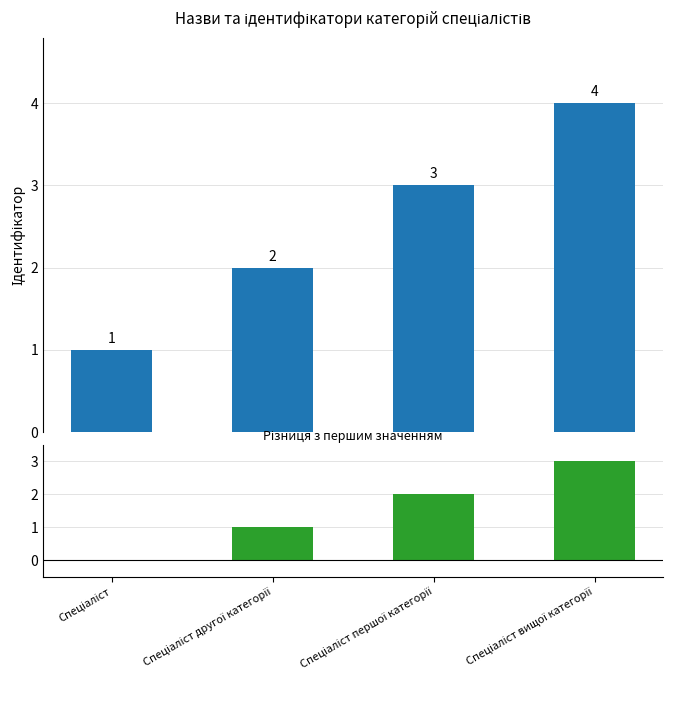

Reading left to right, what are all the values shown in this chart?

Ідентифікатор: Спеціаліст=1	Спеціаліст другої категорії=2	Спеціаліст першої категорії=3	Спеціаліст вищої категорії=4
Різниця: Спеціаліст=0	Спеціаліст другої категорії=1	Спеціаліст першої категорії=2	Спеціаліст вищої категорії=3